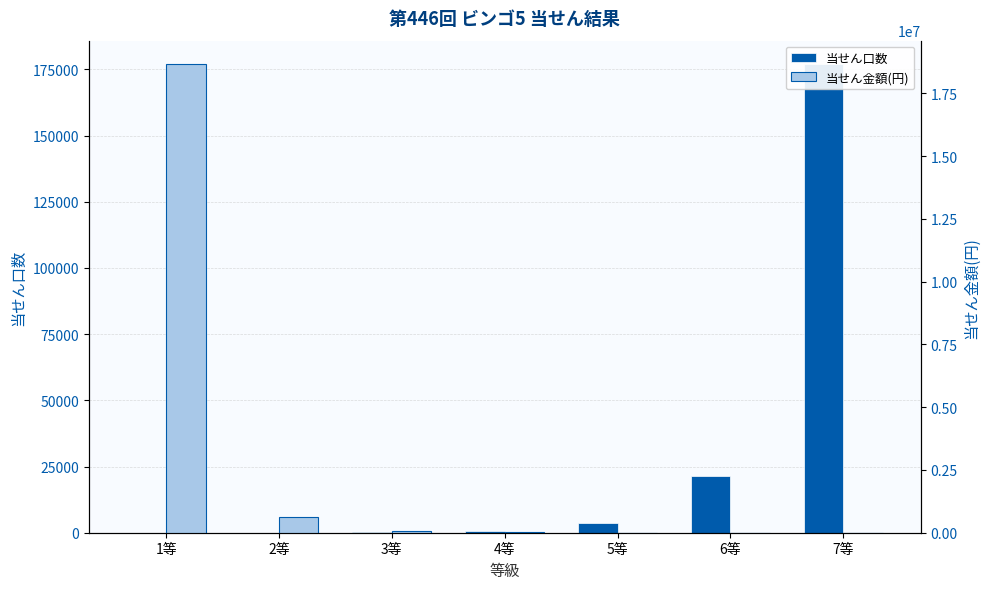

Rank the series by their maximum value, from lowest to highest.

当せん口数, 当せん金額(円)